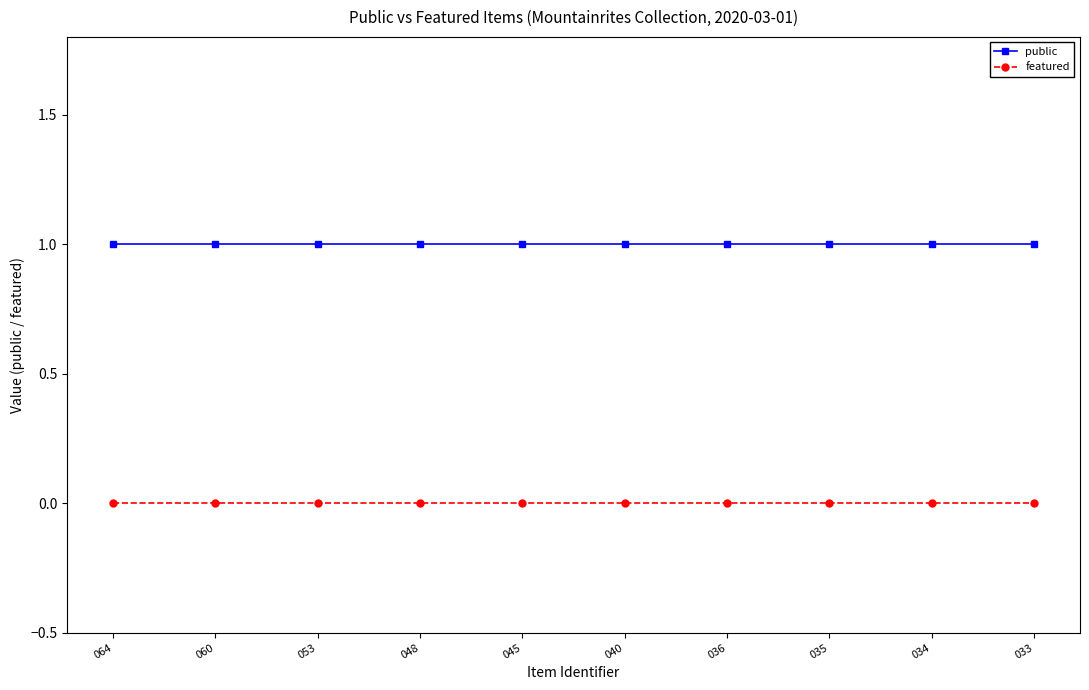

What is the total value across all series at 060?

1